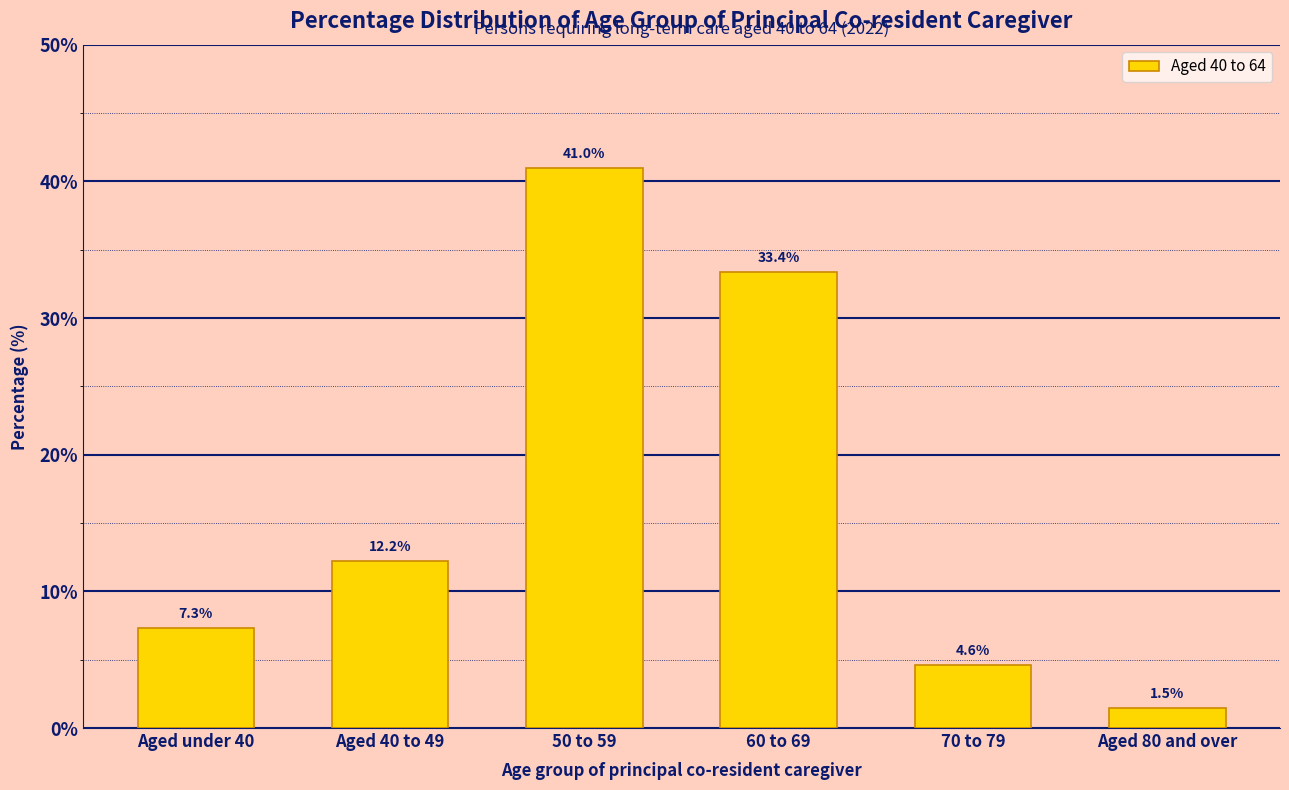

Reading left to right, list all the values displayed in this chart.

Aged under 40=7.3	Aged 40 to 49=12.2	50 to 59=41.0	60 to 69=33.4	70 to 79=4.6	Aged 80 and over=1.5